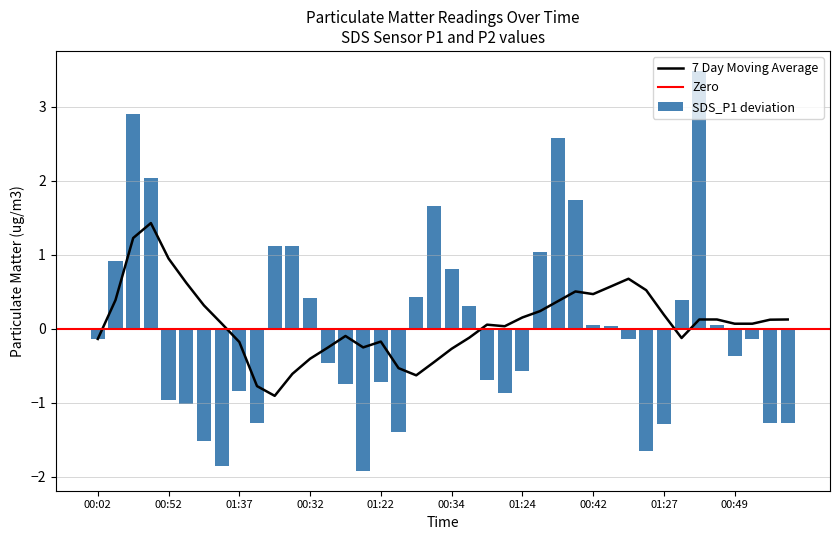

The value at 00:02 is -0.0. True or false?

False